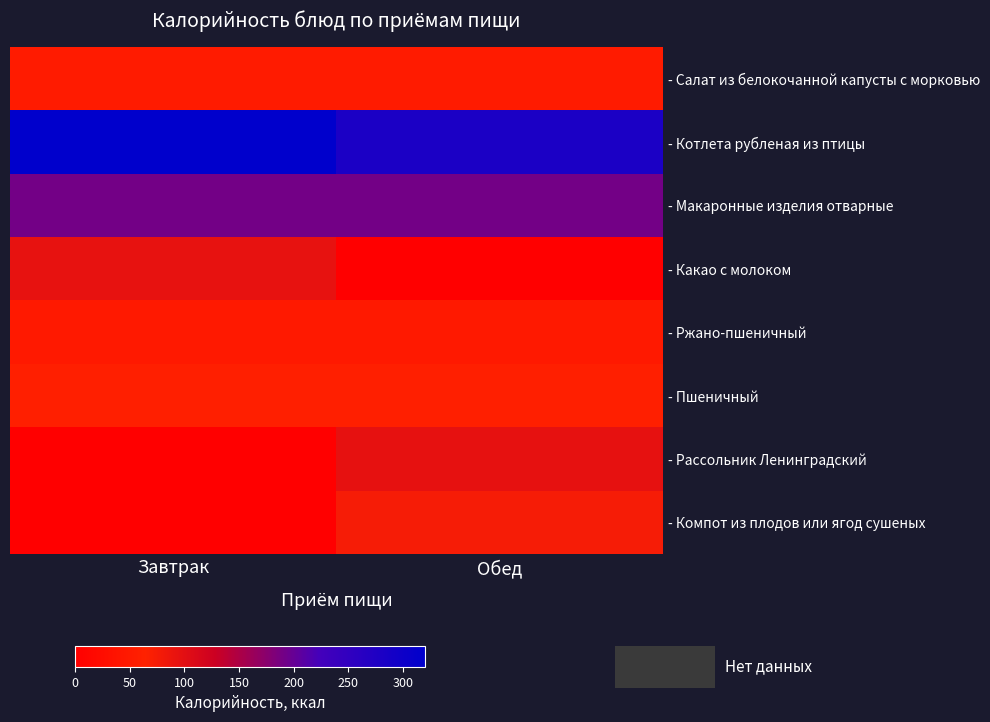

Reading left to right, transcribe all the data shown in this chart.

- Салат из белокочанной капусты с морковью: Завтрак=52.4	Обед=52.4
- Котлета рубленая из птицы: Завтрак=320.0	Обед=281.0
- Макаронные изделия отварные: Завтрак=191.0	Обед=191.0
- Какао с молоком: Завтрак=94.0	Обед=0.0
- Ржано-пшеничный: Завтрак=49.5	Обед=49.5
- Пшеничный: Завтрак=59.1	Обед=59.1
- Рассольник Ленинградский: Завтрак=0.0	Обед=95.2
- Компот из плодов или ягод сушеных: Завтрак=0.0	Обед=75.8